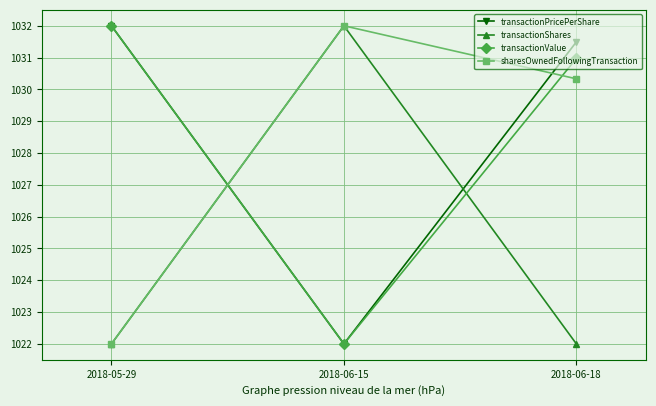

The sharesOwnedFollowingTransaction series shows 1032.0 at 2018-06-15. True or false?

True